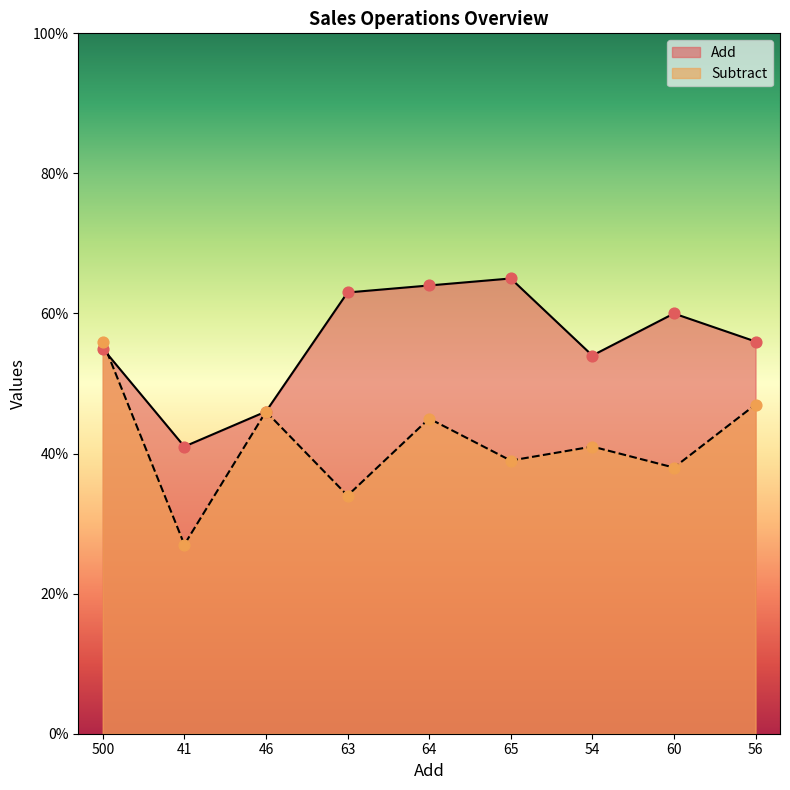

Which series contains the highest Y value?

Add